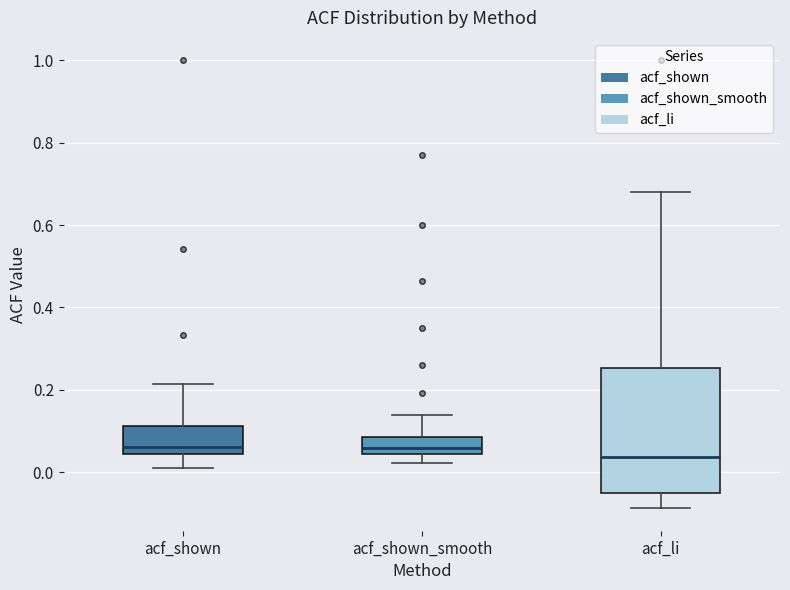

Where does the upper whisker of the box for acf_li end on the y-axis? The values are not printed on the chart, so give them approximately, as read against the axis.

0.68